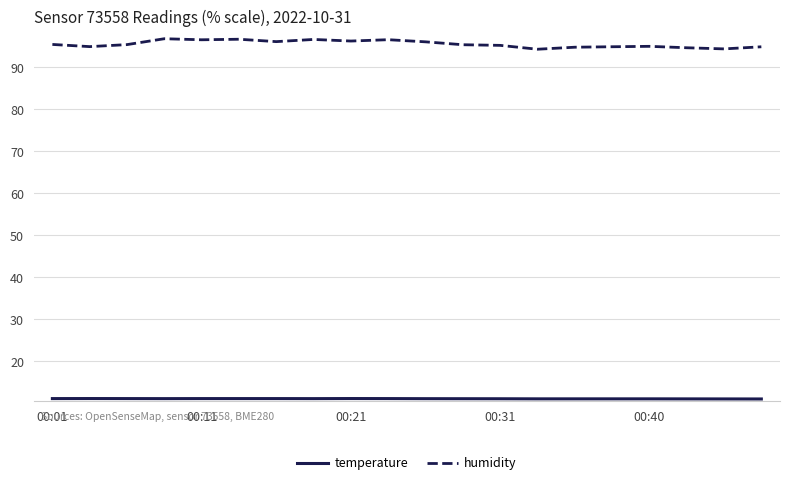

In humidity, how many points are higher than both neighbors (excluding endpoints)?

5